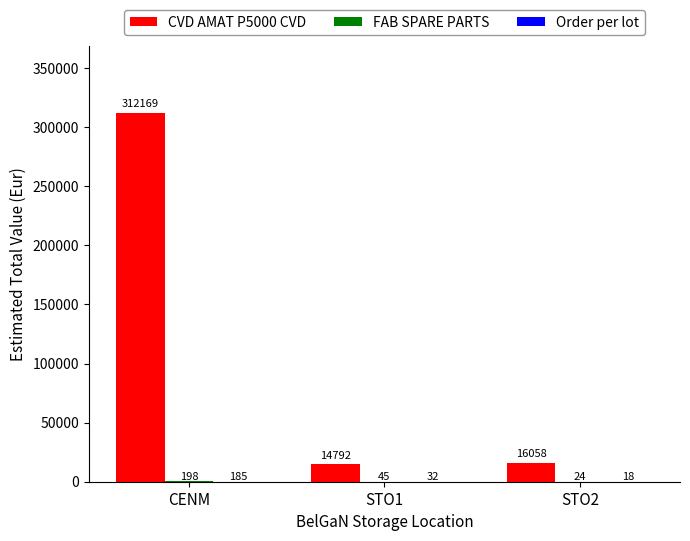

Which series has the largest total across all categories?

CVD AMAT P5000 CVD